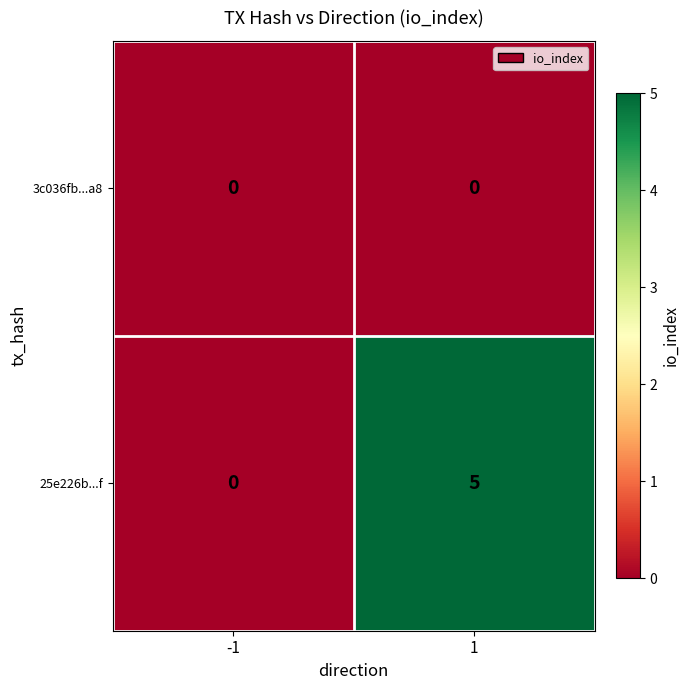

How many data points does each series have?

2